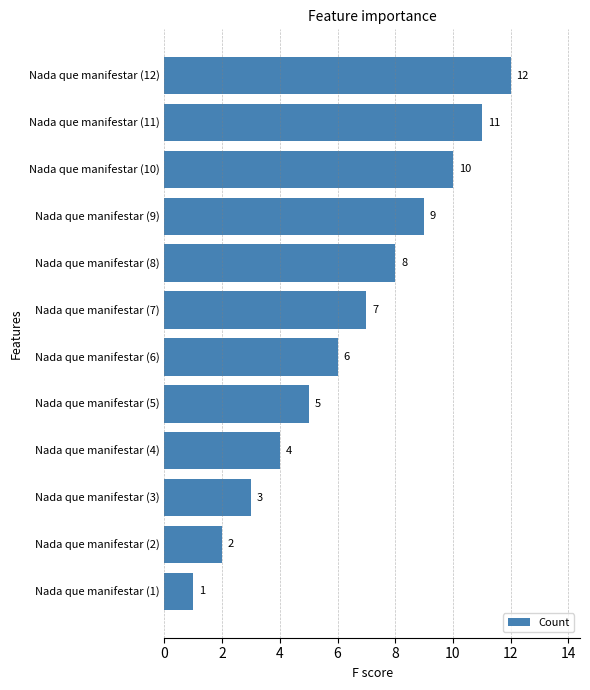

What is the sum of the values at Nada que manifestar (8) and Nada que manifestar (5)?

13